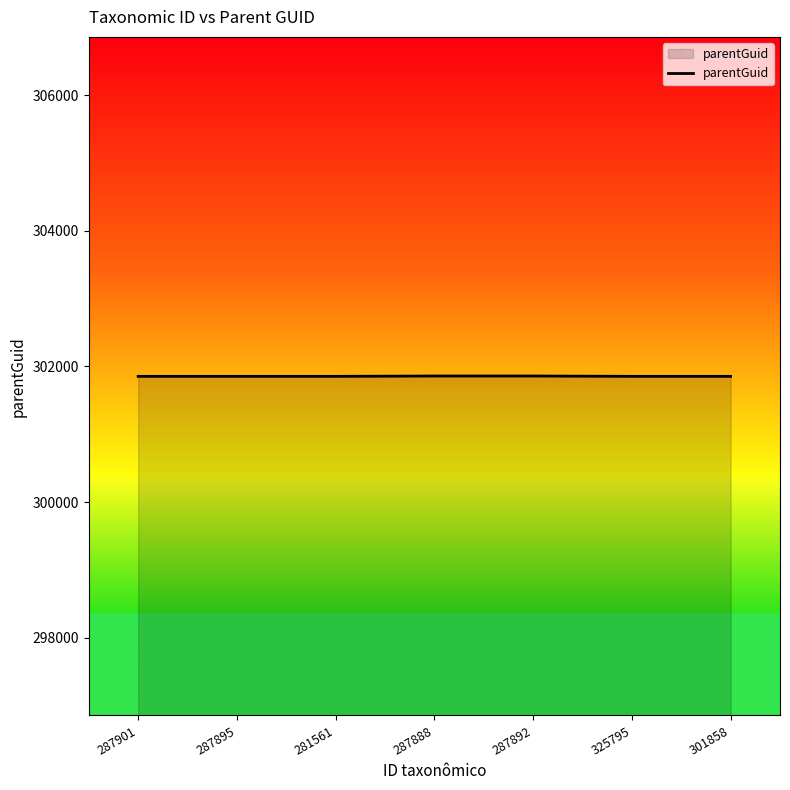

Approximately how many times larger is the value at 281561 compared to 287895?

1.0